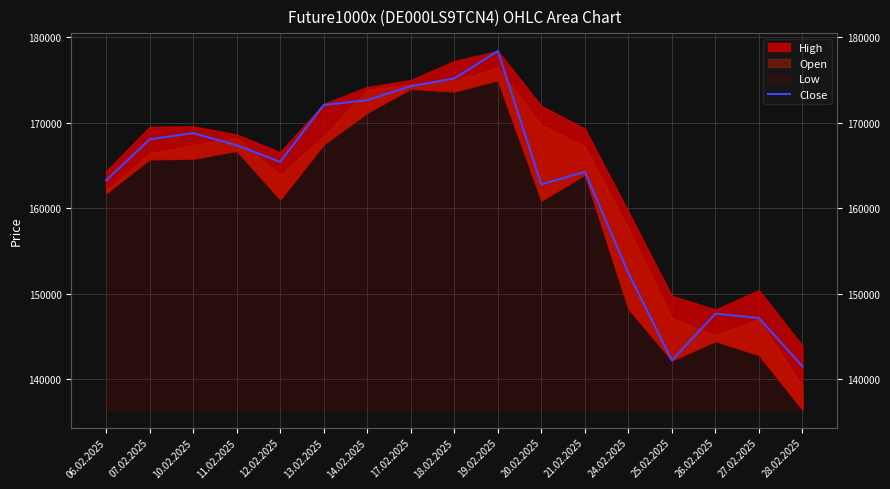

What is the sum of the values at 24.02.2025 and 20.02.2025?

315241